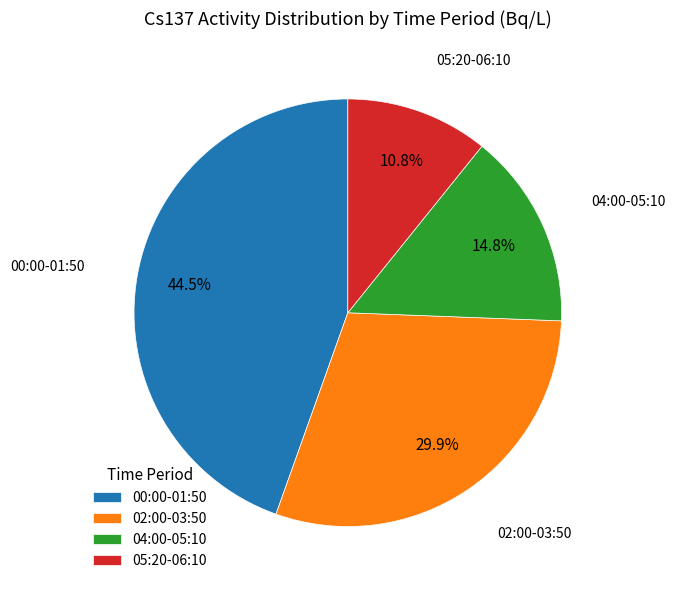

What is the largest slice in the pie chart?

00:00-01:50